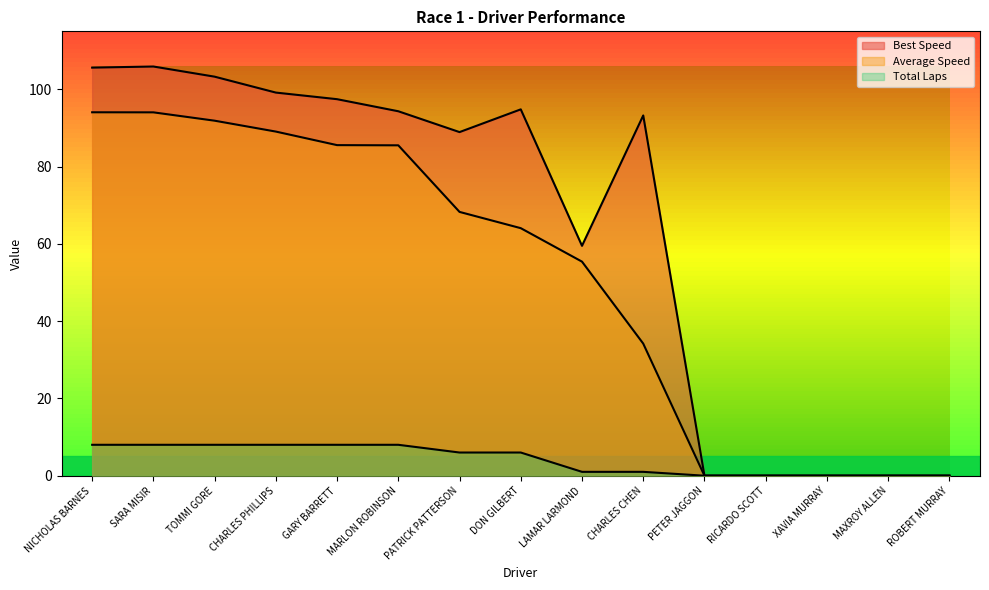

What is the label of the 1st point from the left?

NICHOLAS BARNES